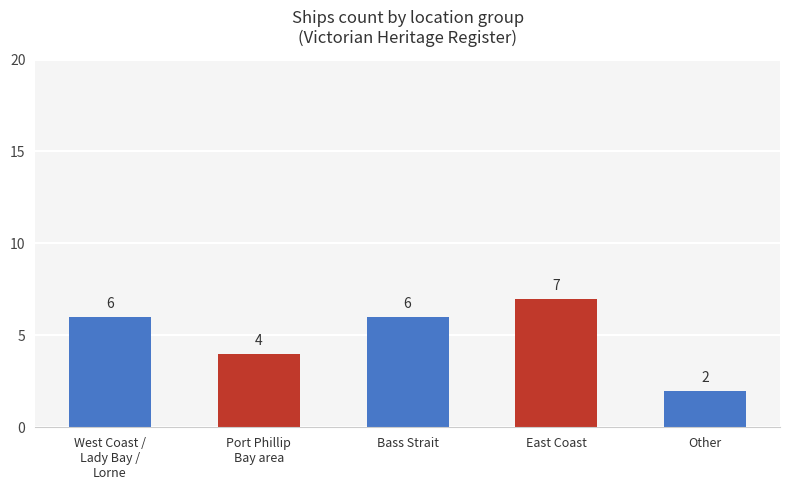

What position from the right is Port Phillip
Bay area?

4